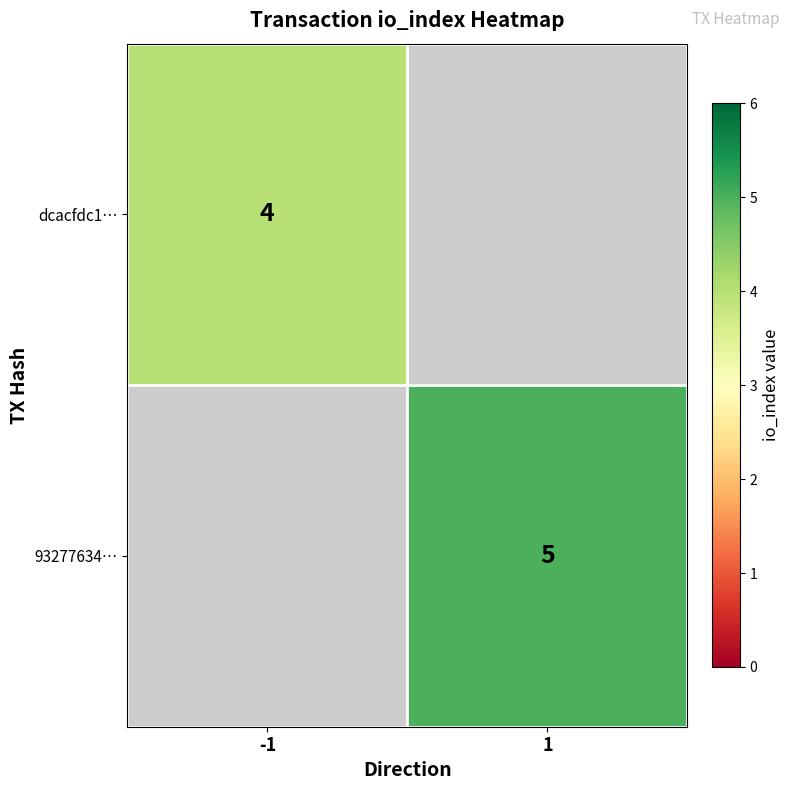

Is it true that 93277634… equals 5 at 1?

True